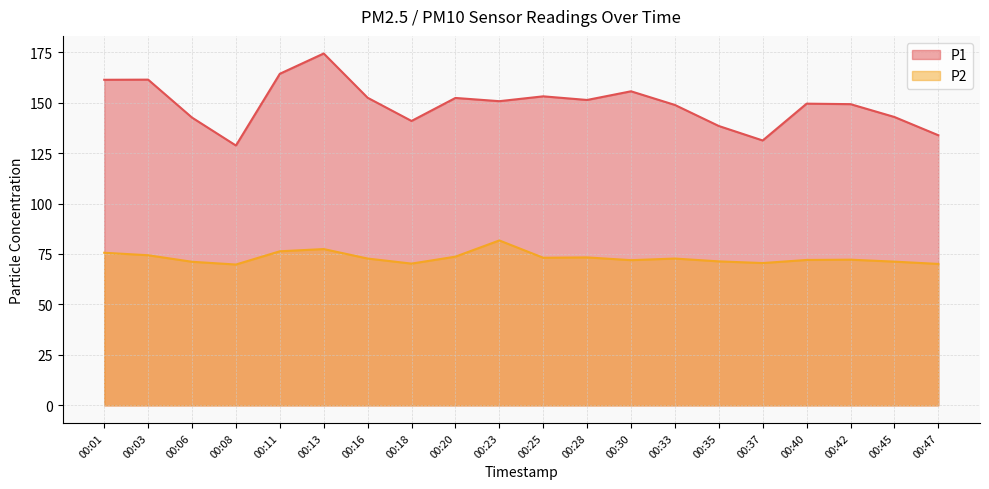

What is the sum of the P2 values at 00:33 and 00:28?

146.0